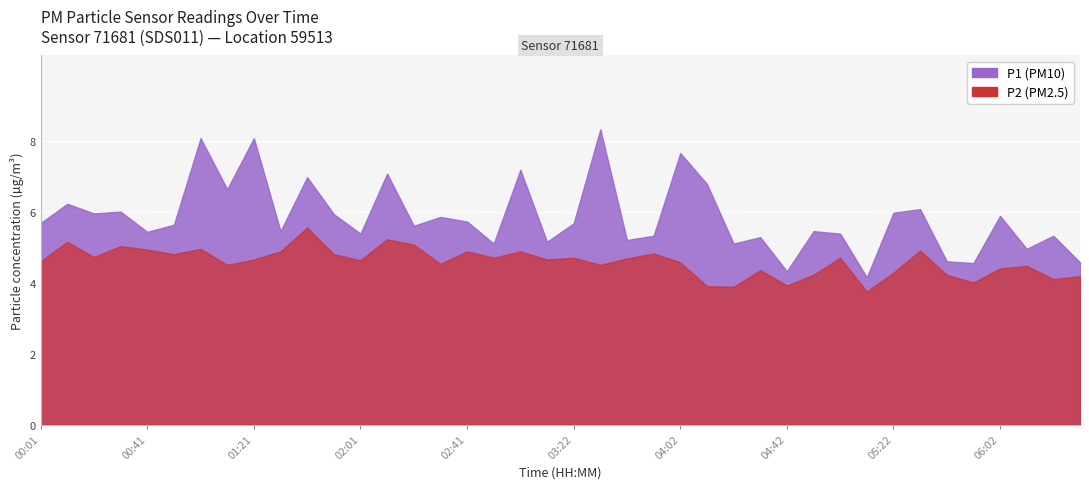

What position from the left is 00:11?

2